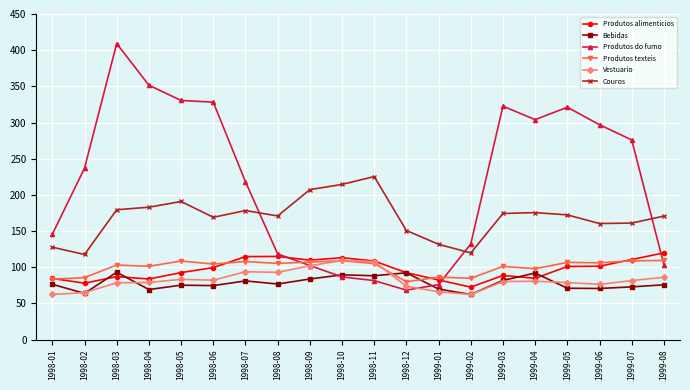

At how many categories does at least one series exceed 81?

20